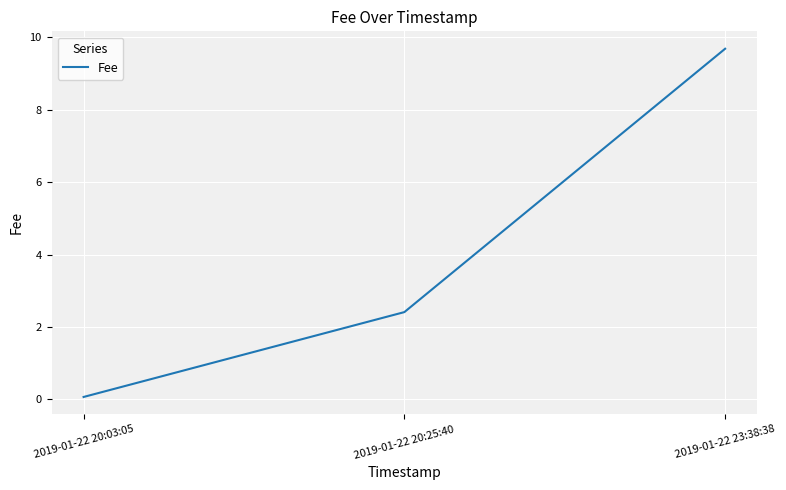

List the labels in order of value, largest first.

2019-01-22 23:38:38, 2019-01-22 20:25:40, 2019-01-22 20:03:05